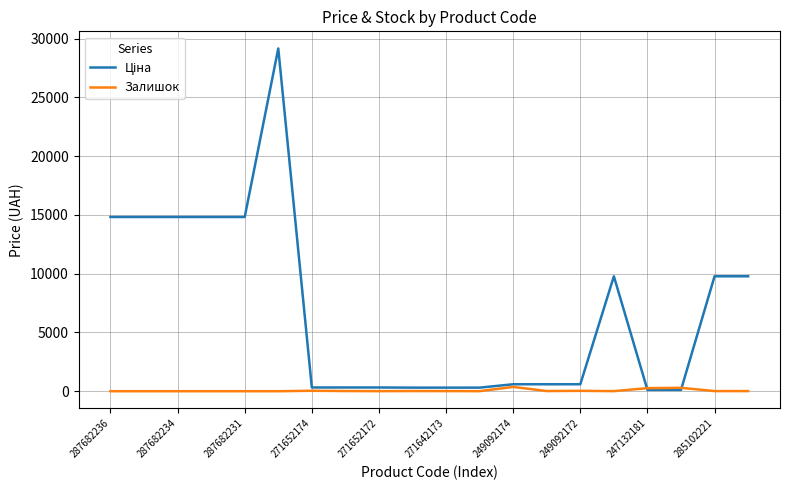

What is the maximum value shown in the chart?

29152.3